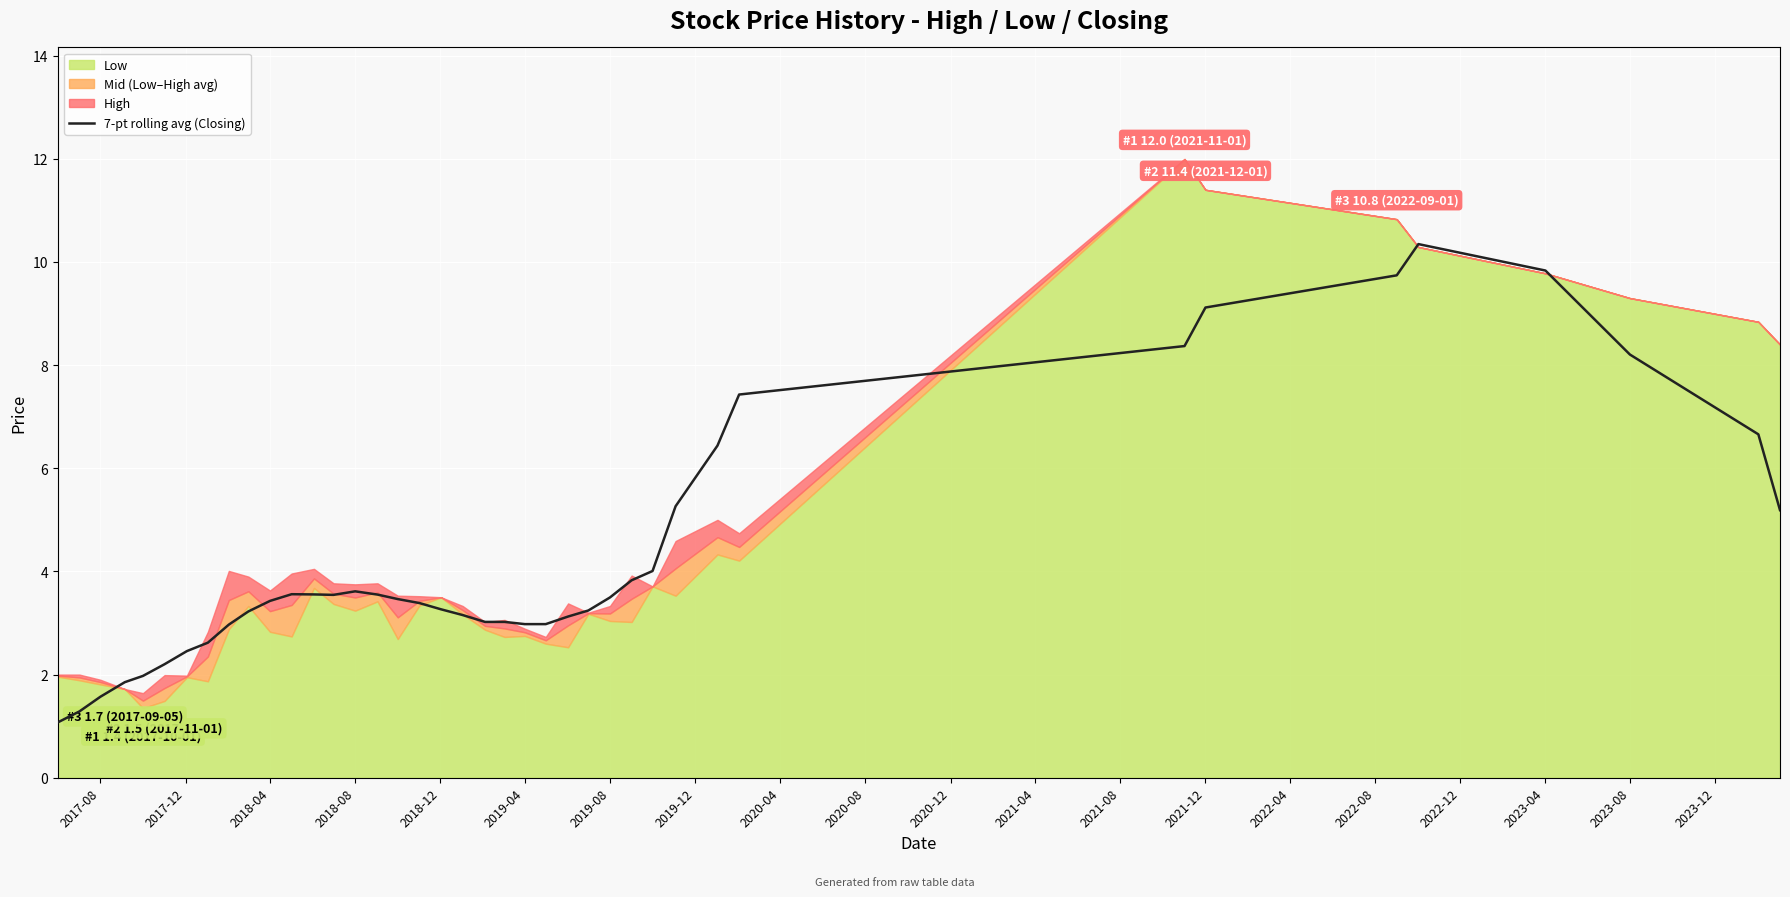

The 7-pt rolling avg (Closing) series shows 10.9 at 2023-08. True or false?

False